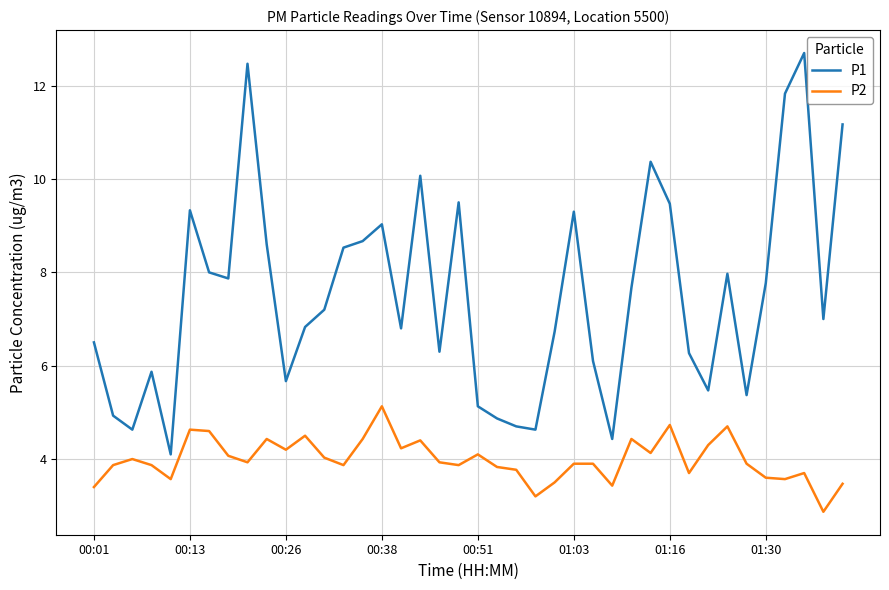

Is this an area chart (filled region under the line)?

No